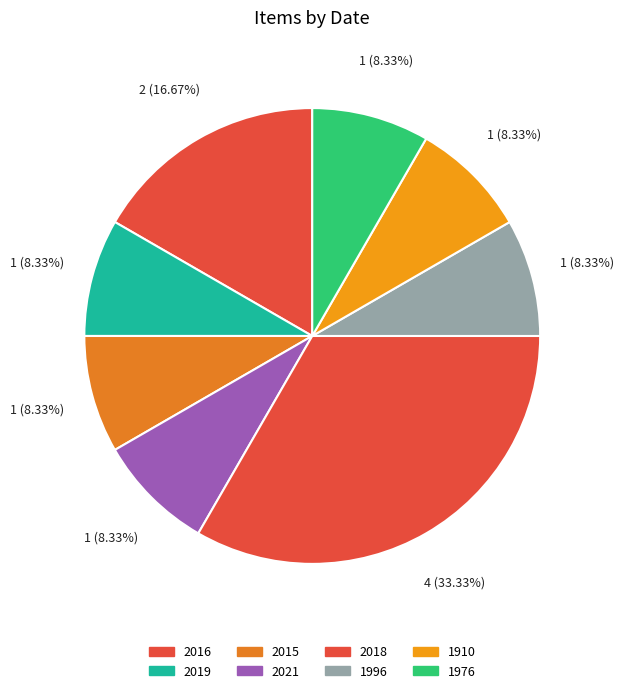

To the nearest percent, what portion does 1910 represent?

8%